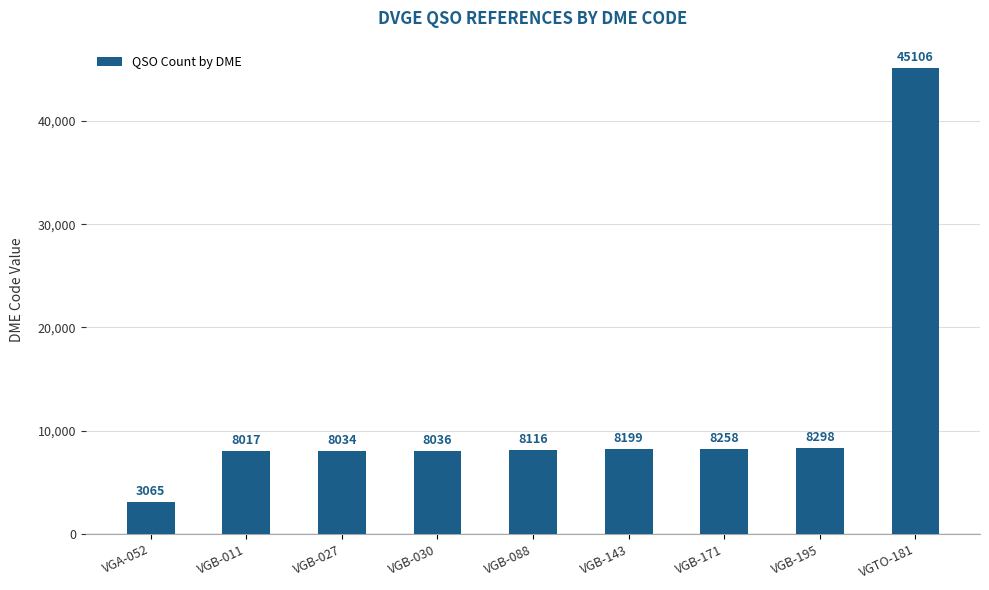

The chart shows a value of 8017 at VGB-011. True or false?

True